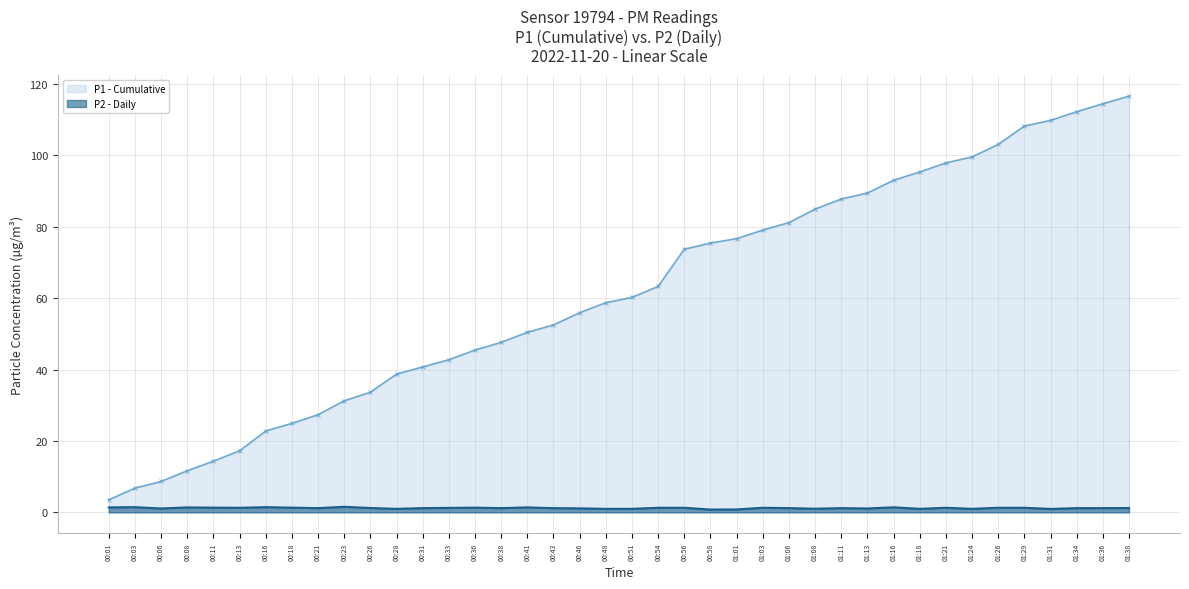

Which has a higher value, 00:18 or 01:24?

01:24